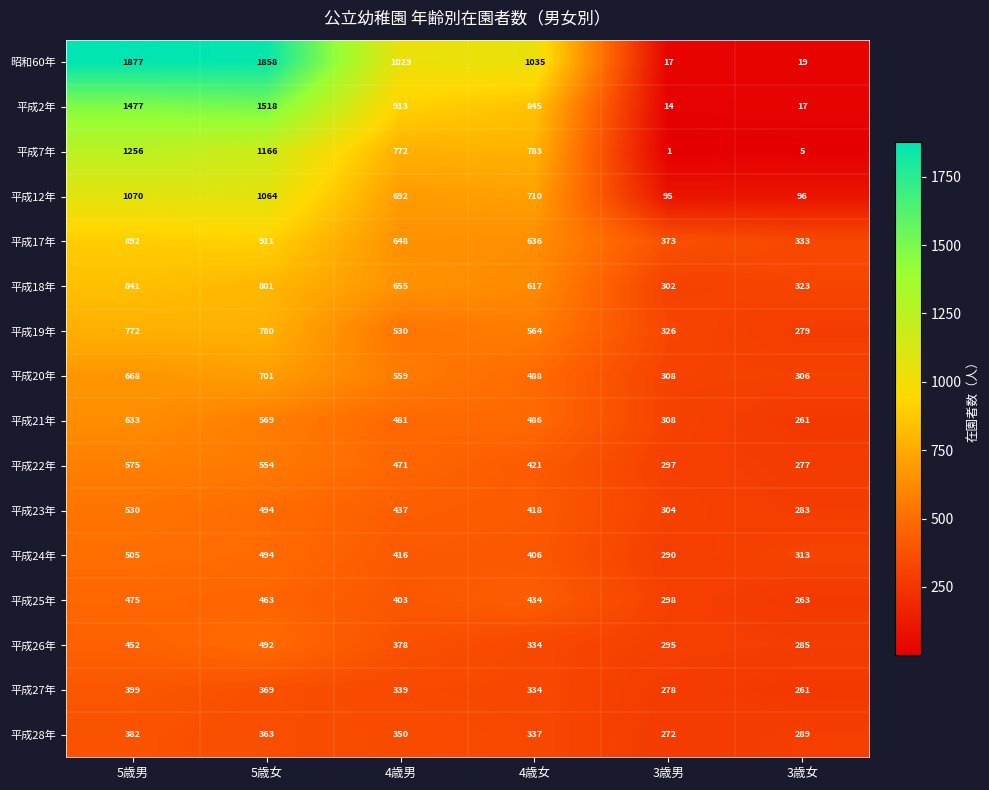

What is the sum of all 平成27年 values?

1980